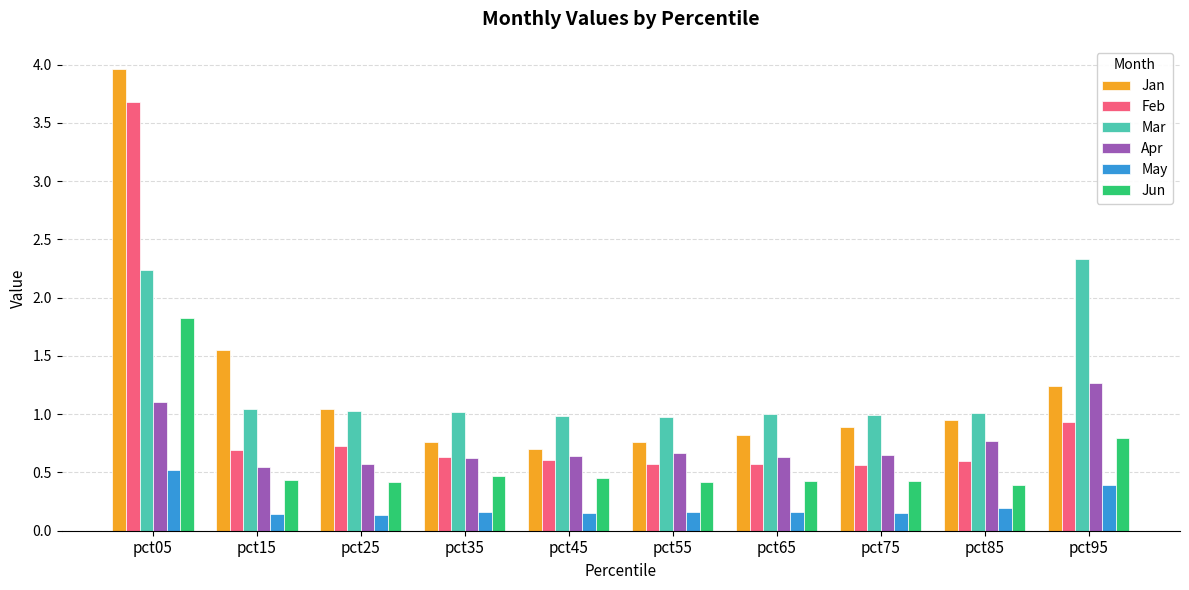

What is the difference between the maximum and second lowest values in the May series?

0.4